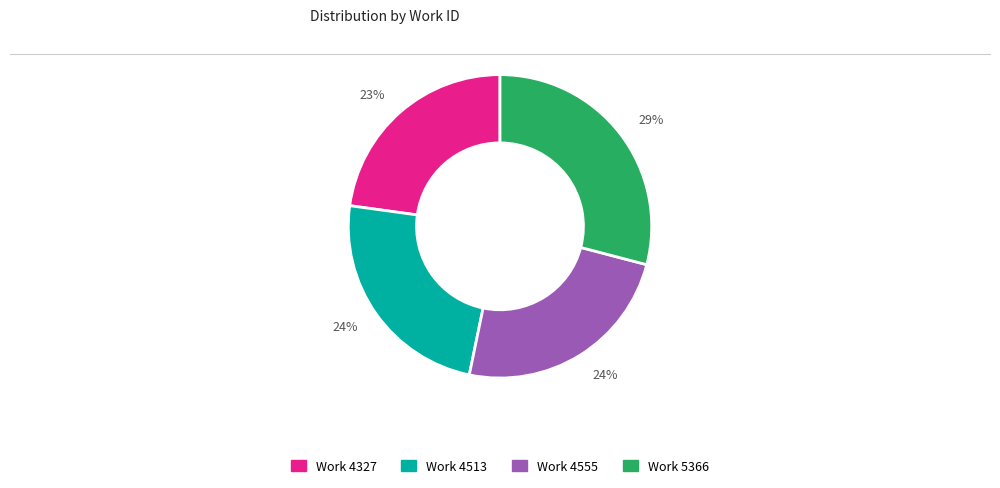

Is there any slice that represents more than half of the pie?

No